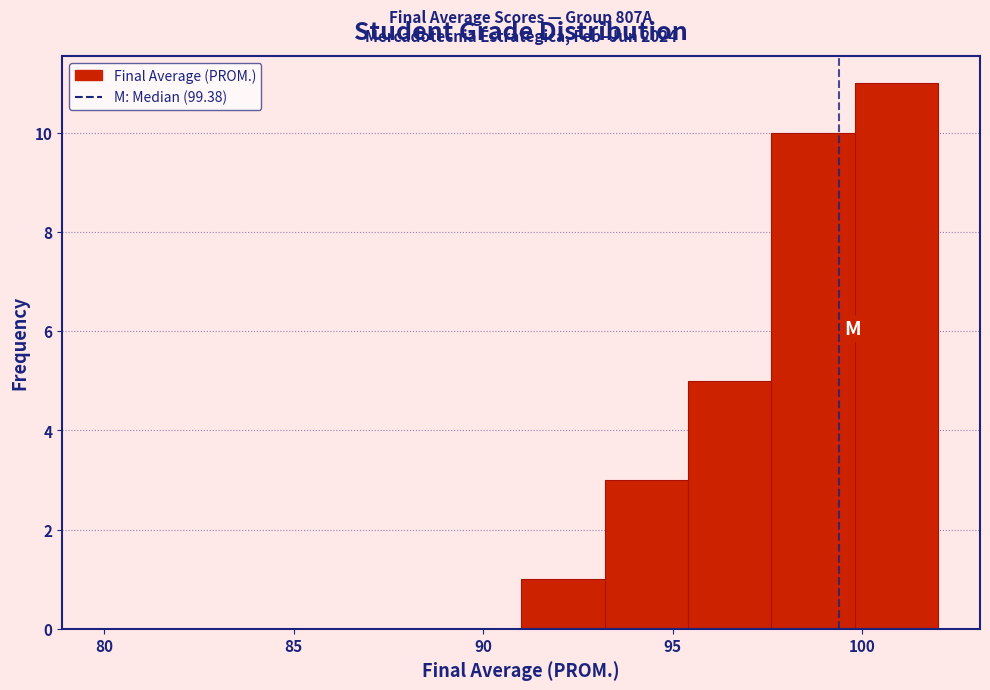

Which range on the x-axis has the tallest bar?

99.8 to 102.0